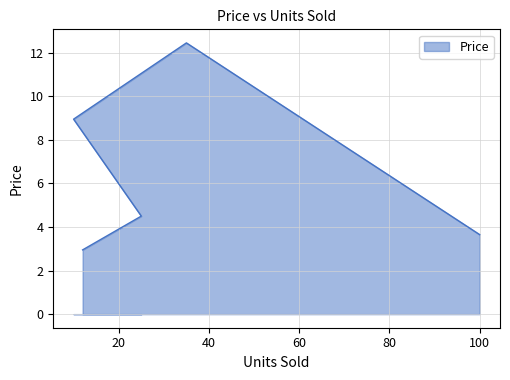

How many data points are less than 4?

2